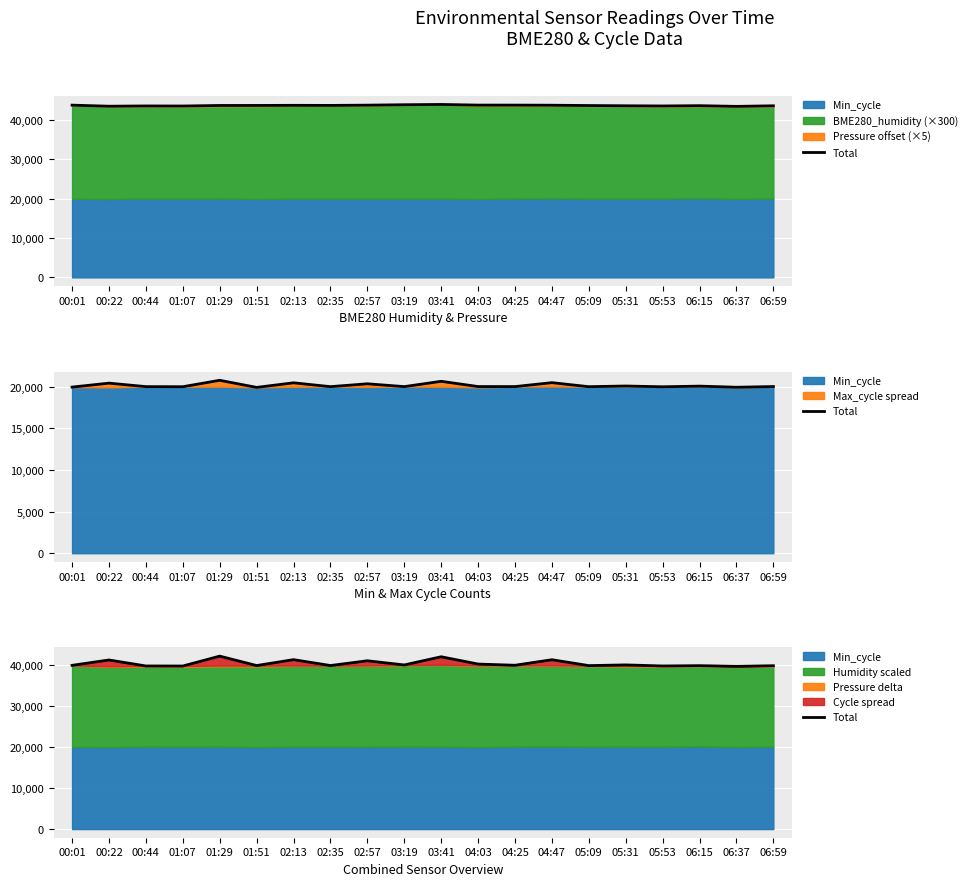

What is the average value?

40261.4